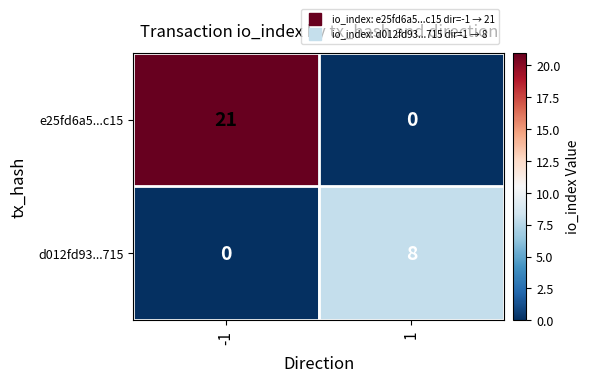

Reading right to left, extract all data points from this chart.

e25fd6a5...c15: 1=0	-1=21
d012fd93...715: 1=8	-1=0